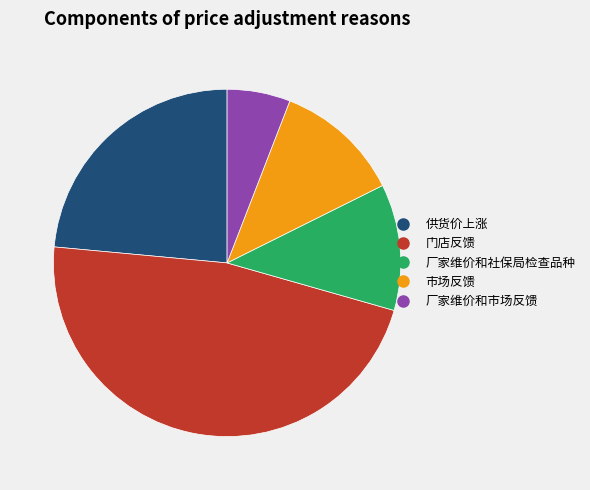

Combined, do 厂家维价和社保局检查品种 and 市场反馈 account for over 50%?

No